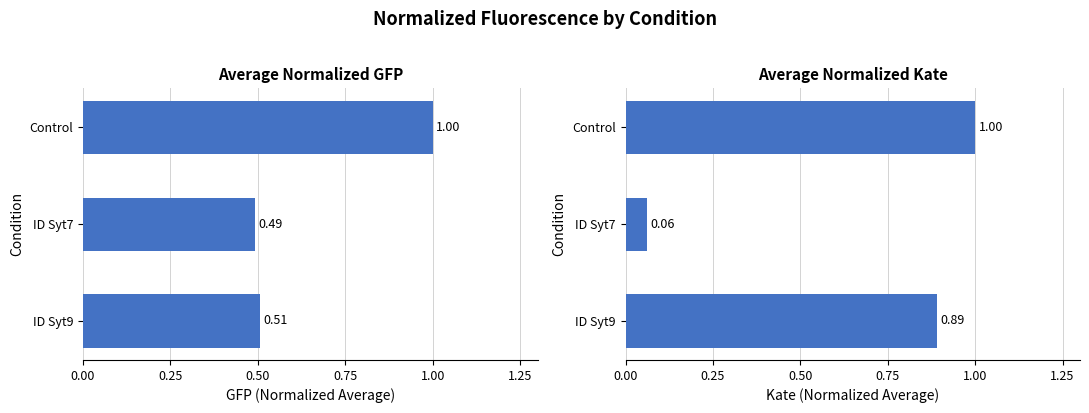

What is the difference between the maximum and minimum values in the Average Normalized GFP series?

0.5